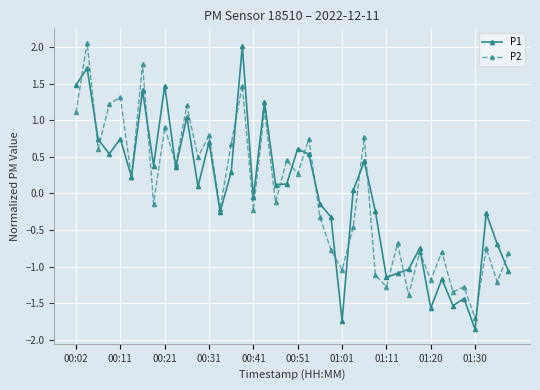

What is the minimum value for P1?

-1.9